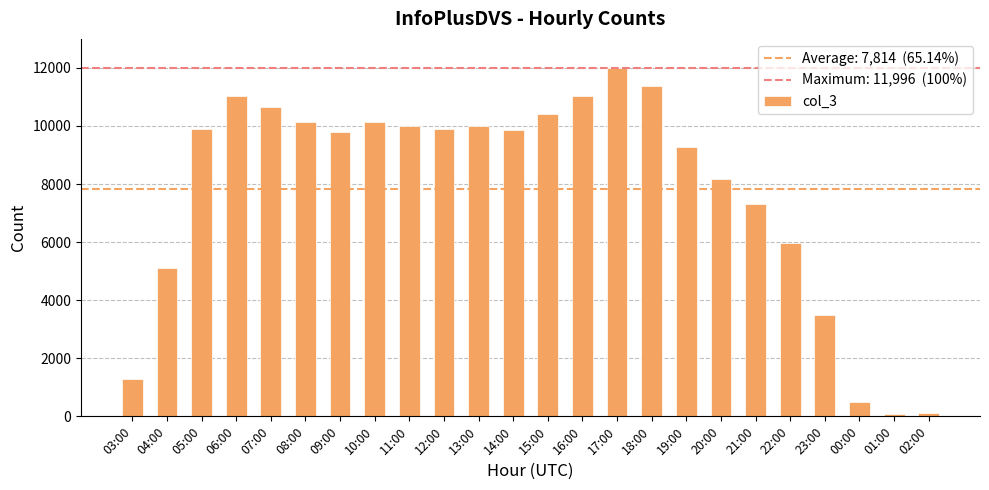

What is the change in value from 03:00 to 04:00?

+3818